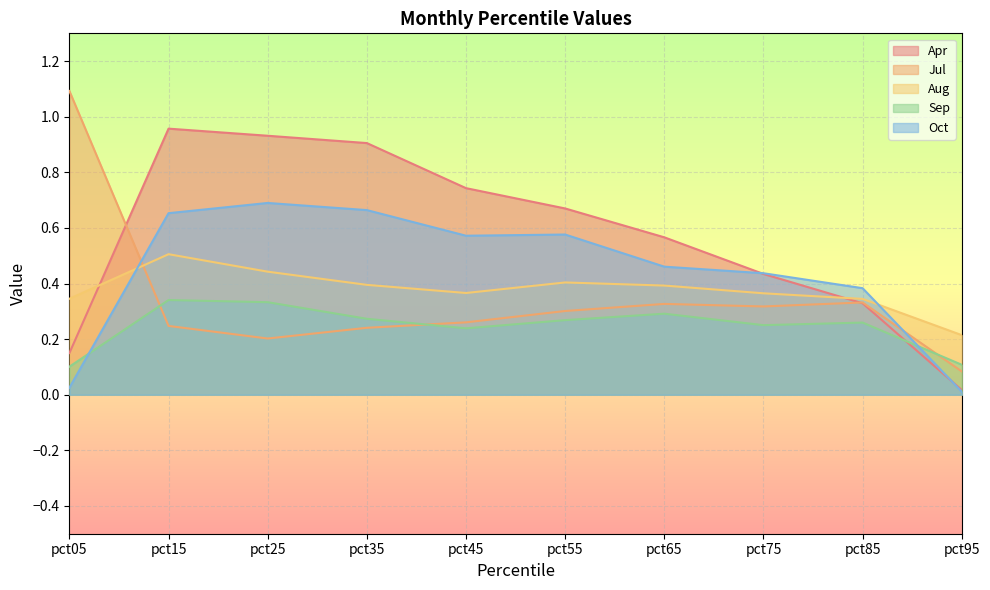

List the labels in order of Jul value, largest first.

pct05, pct85, pct65, pct75, pct55, pct45, pct15, pct35, pct25, pct95